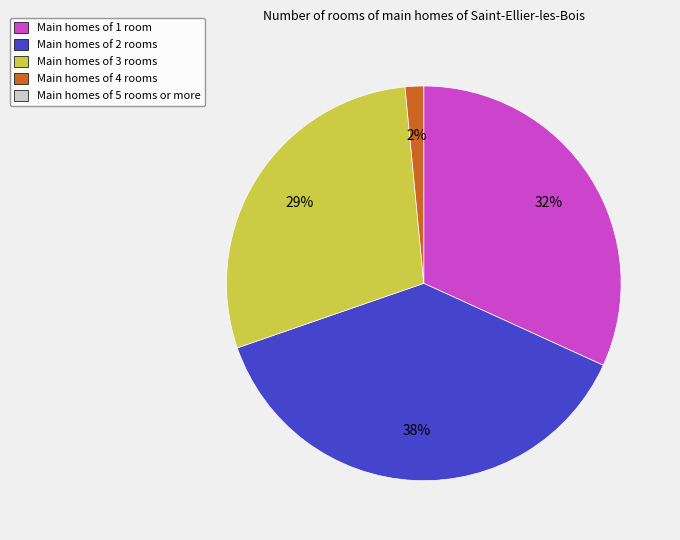

To the nearest percent, what is the average slice percentage?

25%